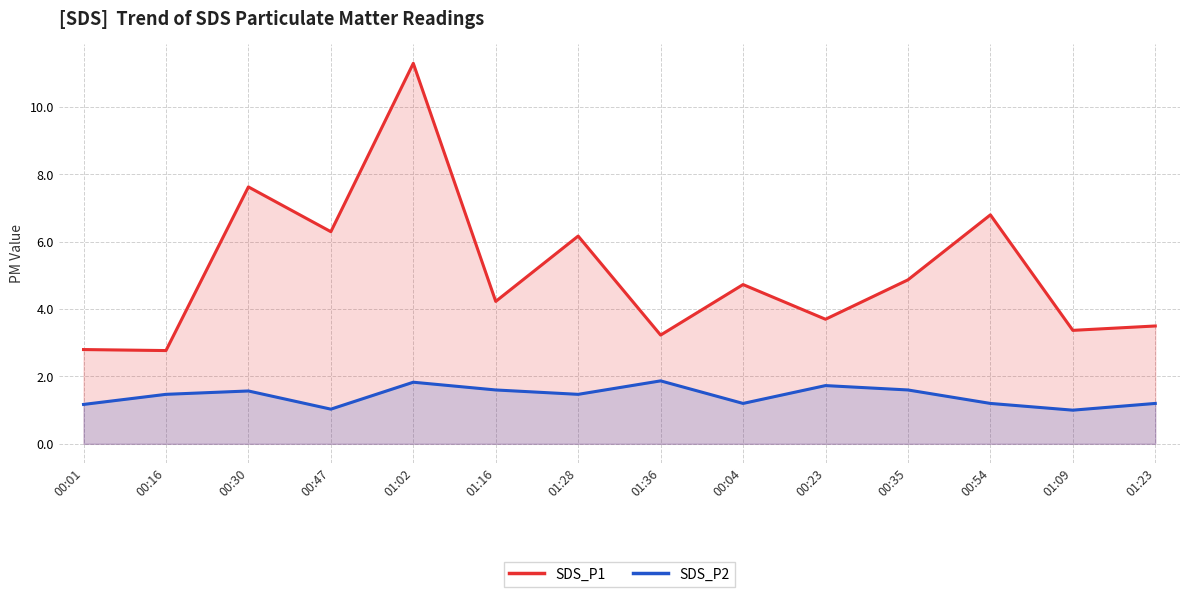

Where is SDS_P1 nearest to the value 7?

00:54